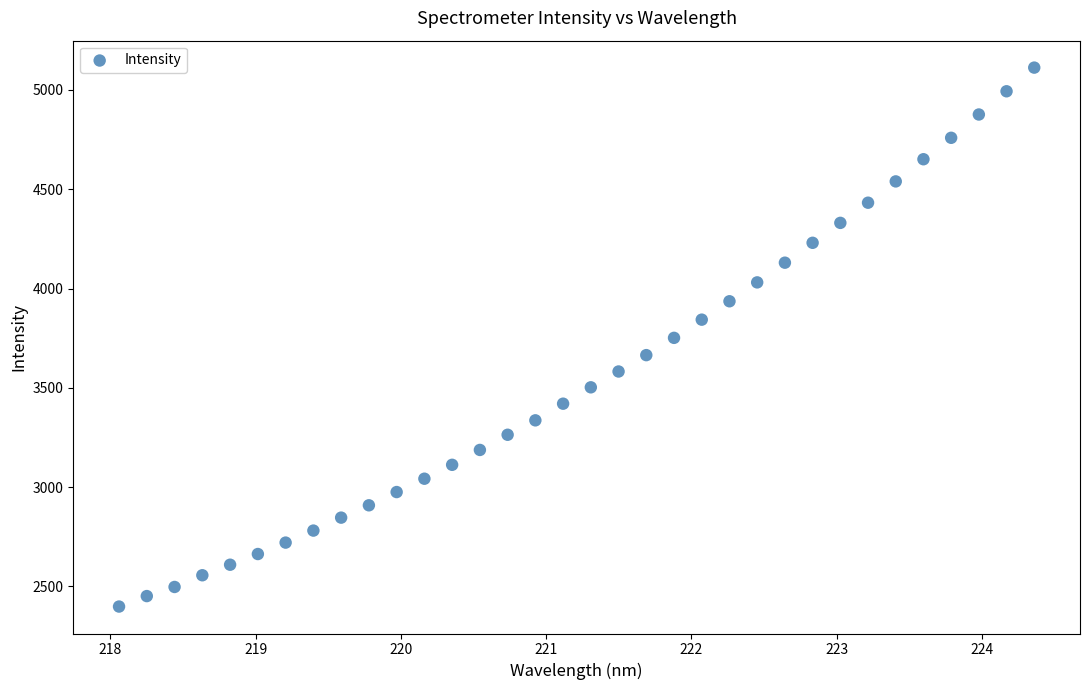

What is the range of Y values (max minus min)?

2714.4